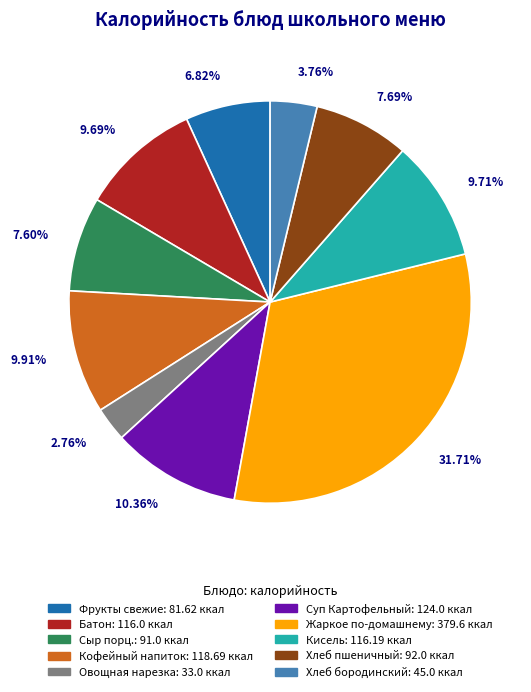

Do Овощная нарезка: 33.0 ккал and Кисель: 116.19 ккал together represent more than half of the pie?

No